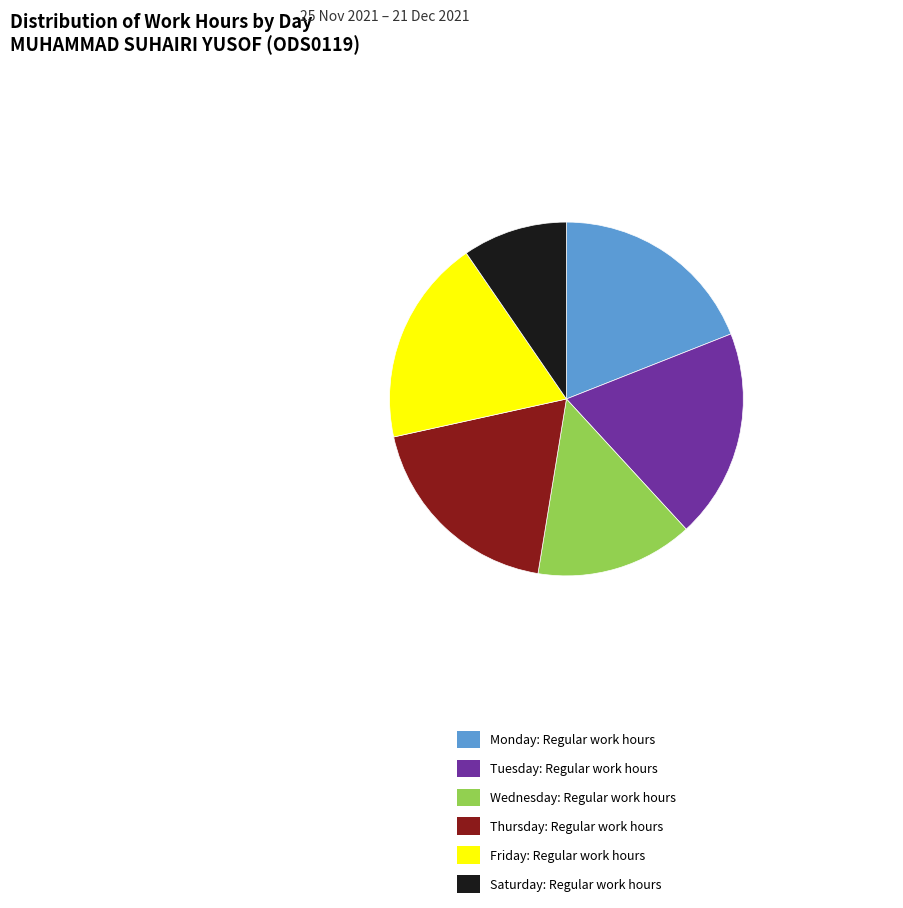

Which has a higher value, Thursday: Regular work hours or Wednesday: Regular work hours?

Thursday: Regular work hours